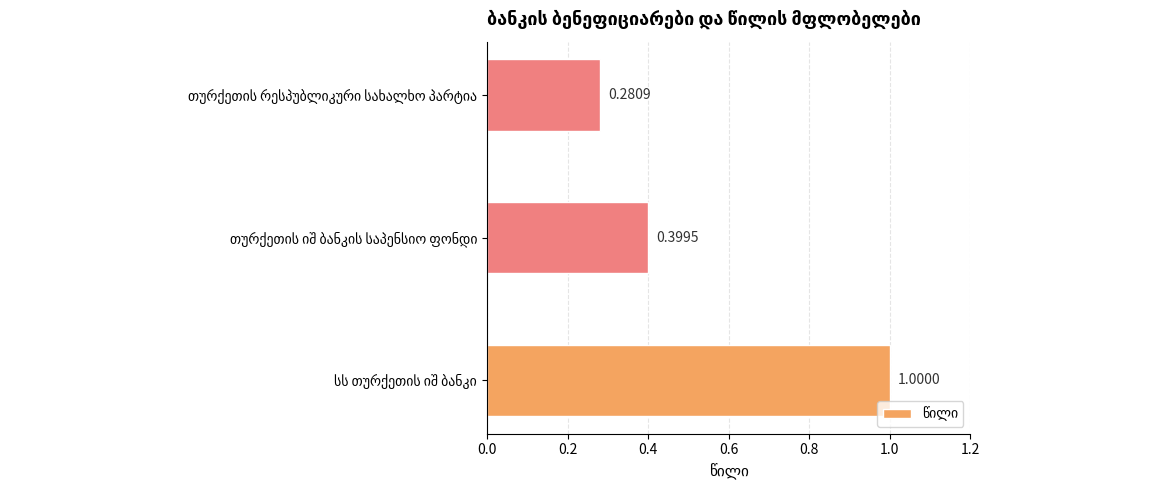

What is the average value?

0.6